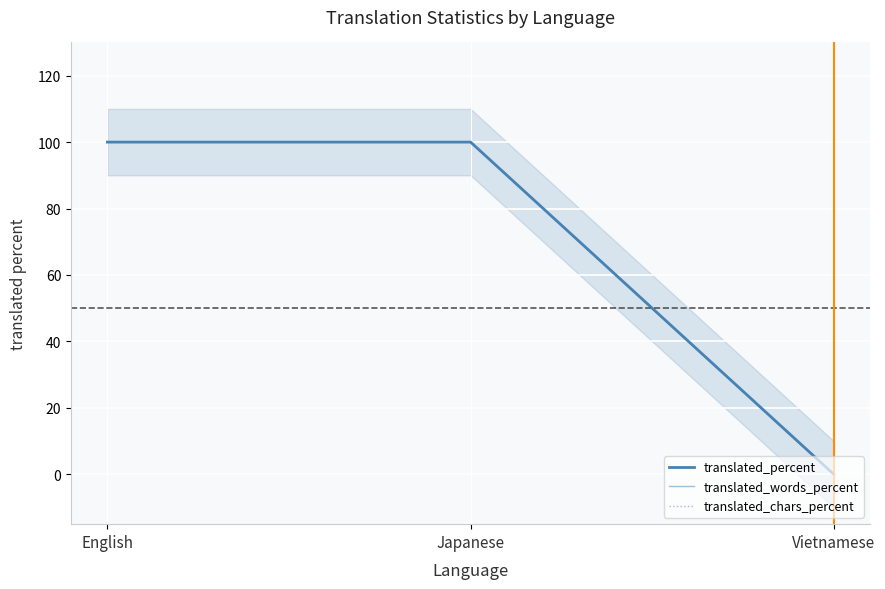

Which has a higher value, English or Japanese?

English